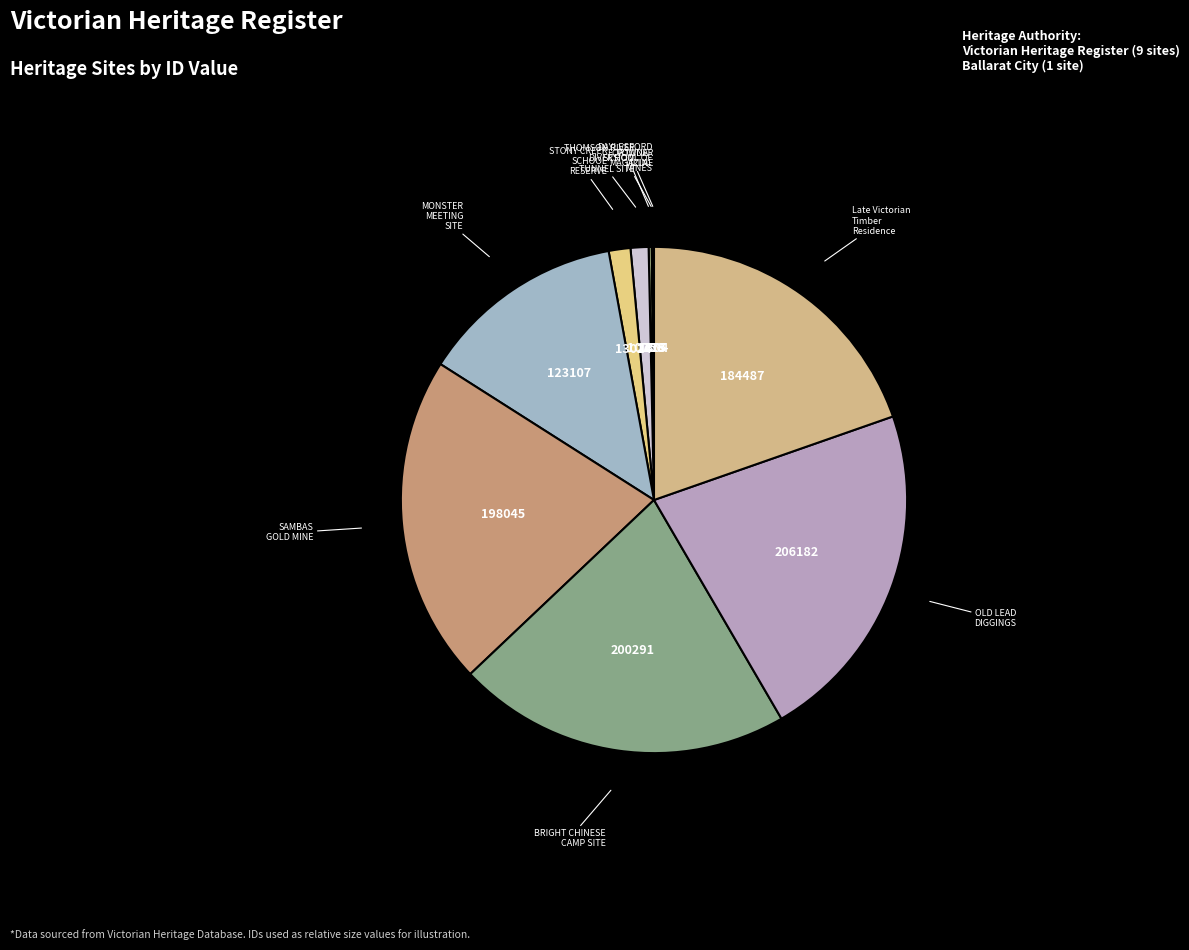

Is there any slice that represents more than half of the pie?

No